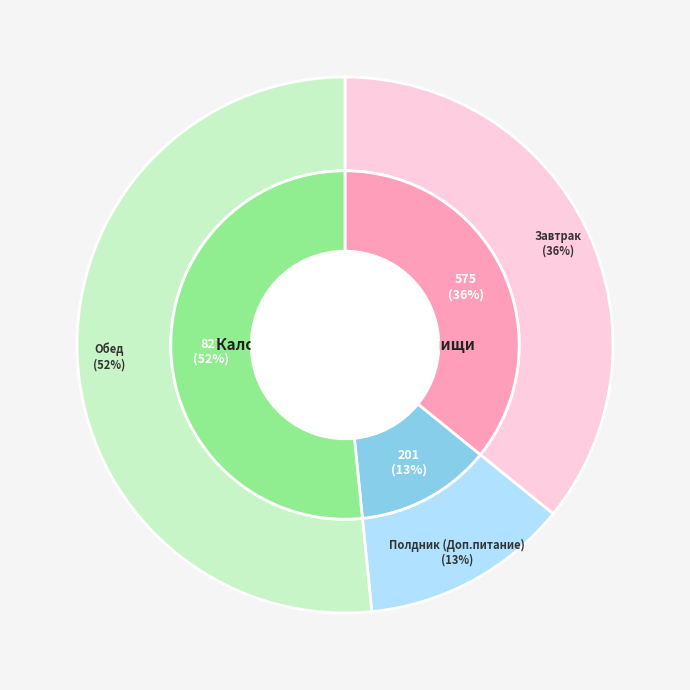

Do Обед and Полдник (Доп.питание) together represent more than half of the pie?

Yes